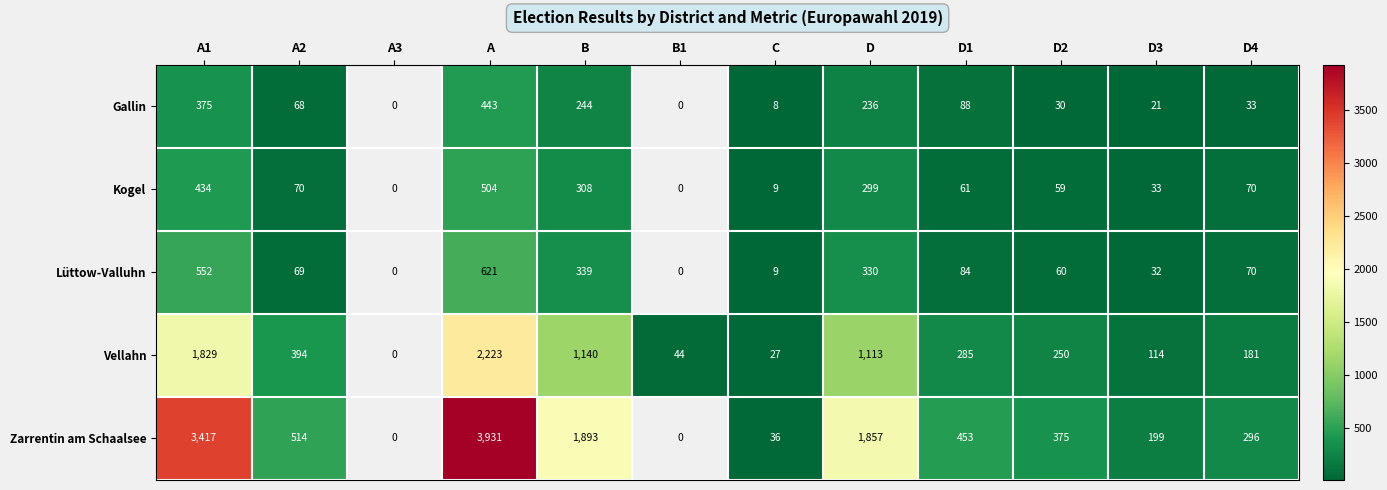

Is it true that Kogel equals 37 at D4?

False